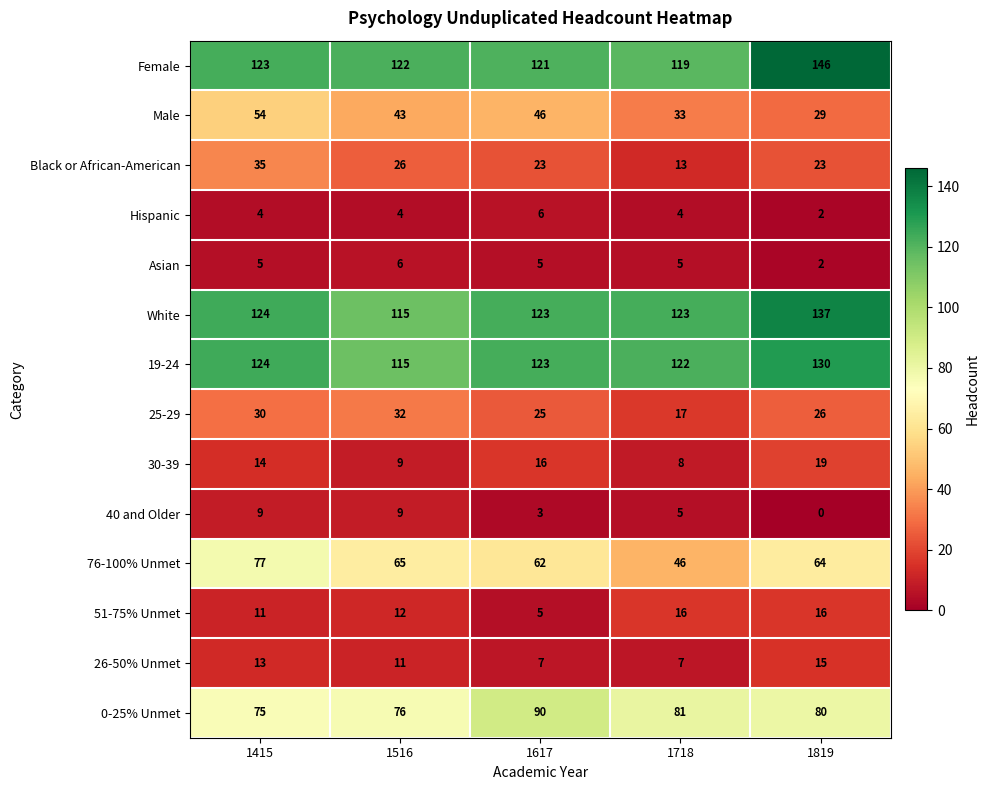

The value of 40 and Older at 1516 is 6. True or false?

False